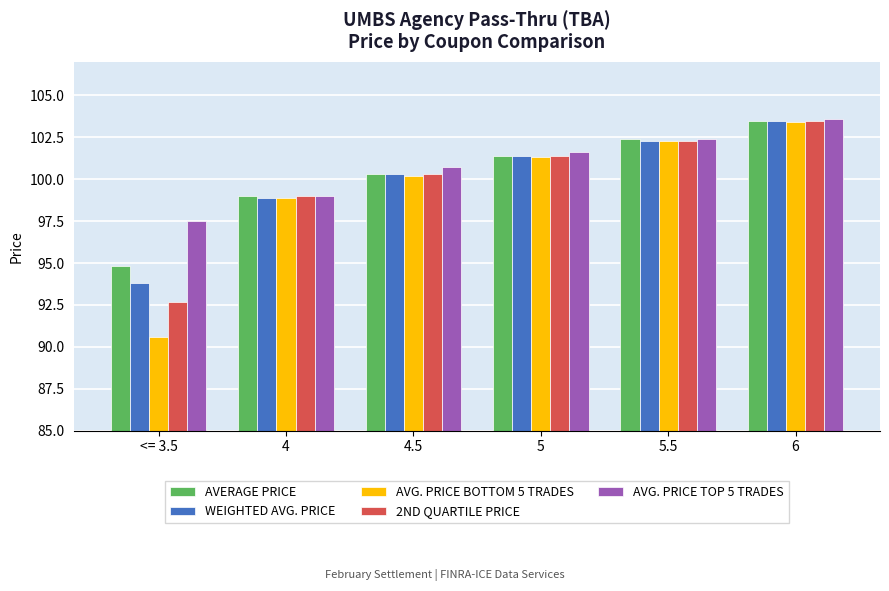

What is the sum of all AVERAGE PRICE values?

601.4